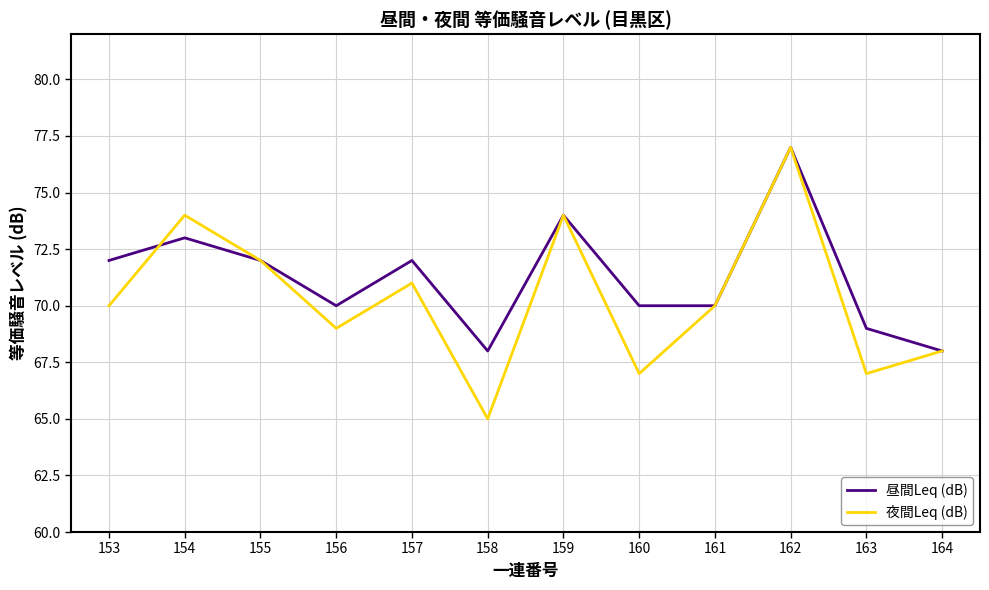

The value of 昼間Leq (dB) at 164 is 68. True or false?

True